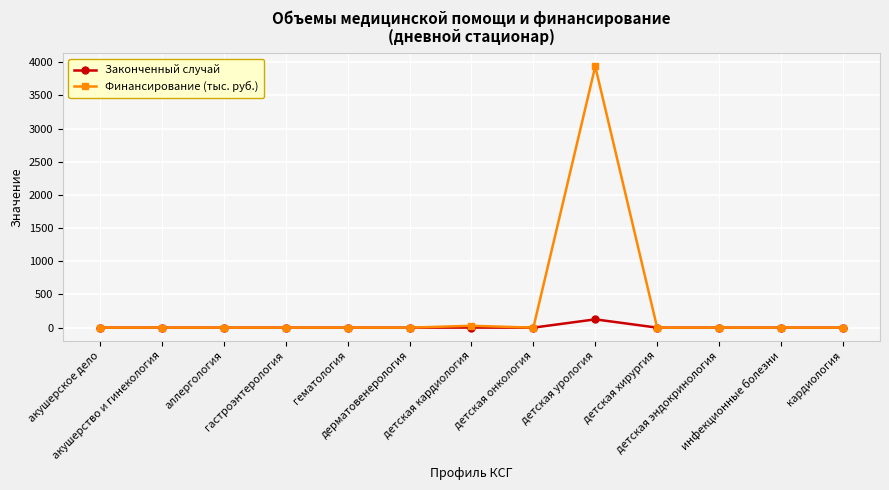

The Финансирование (тыс. руб.) series shows 0.0 at инфекционные болезни. True or false?

True